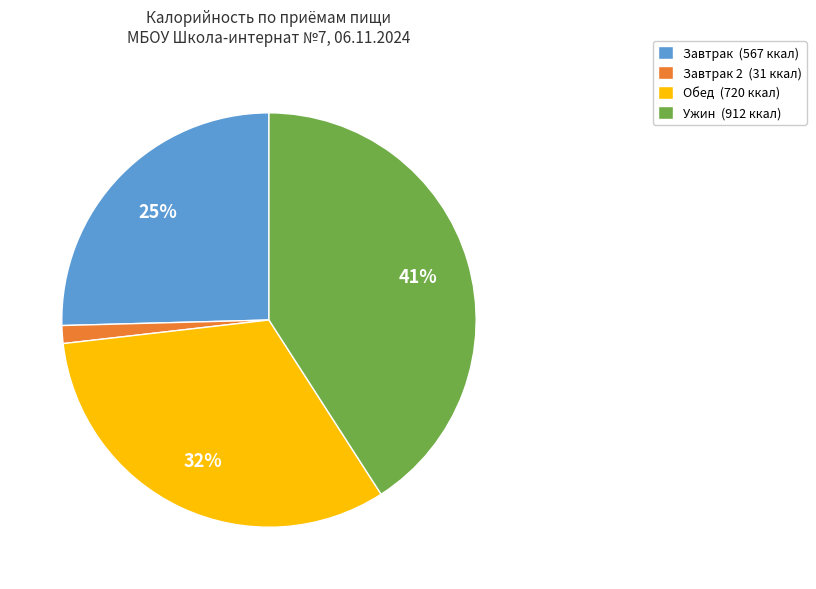

Does Ужин (912 ккал) account for over 50% of the chart?

No